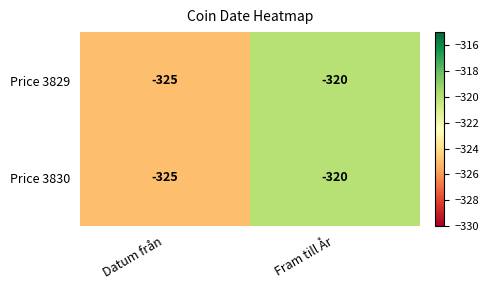

What is the maximum value for Price 3829?

-320